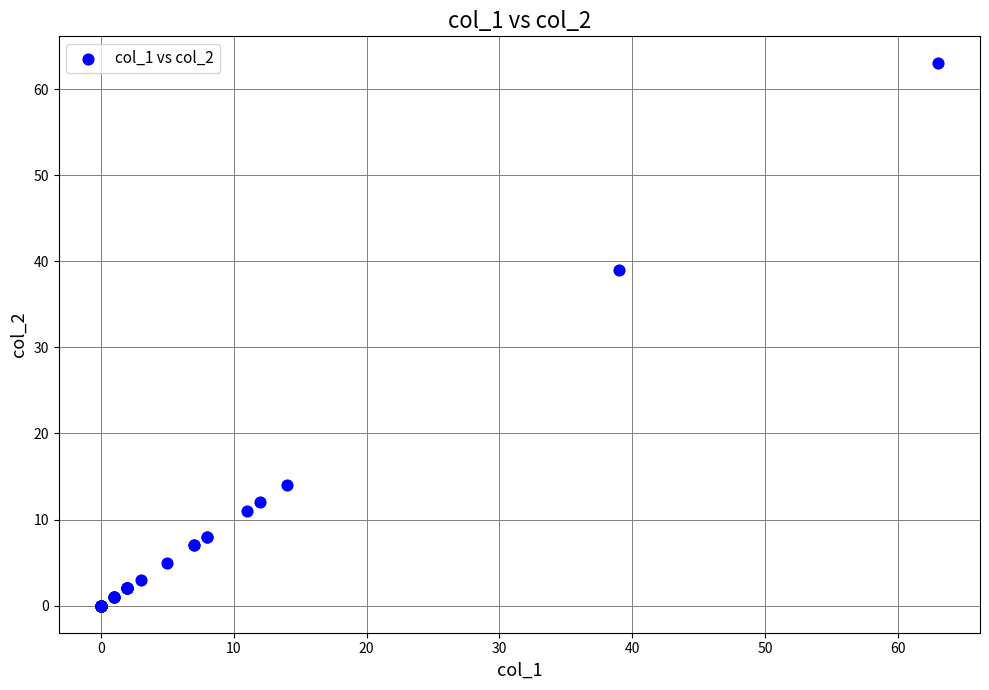

What Y value in the scatter plot is closest to 31?

39